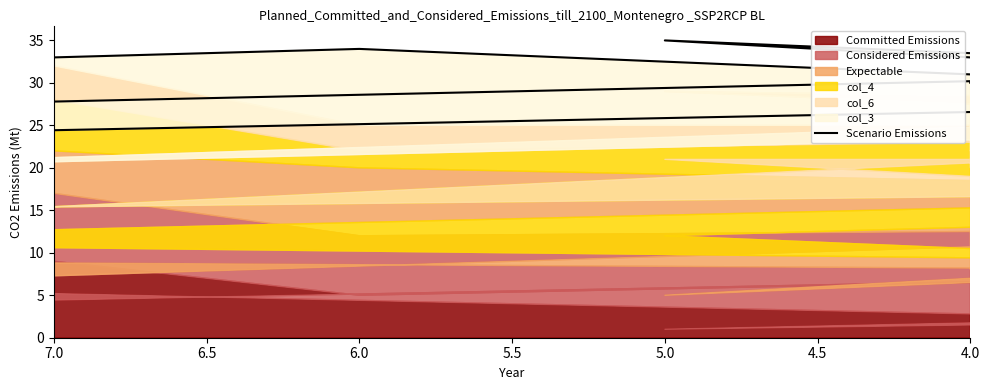

The value at 5.5 is 7. True or false?

False